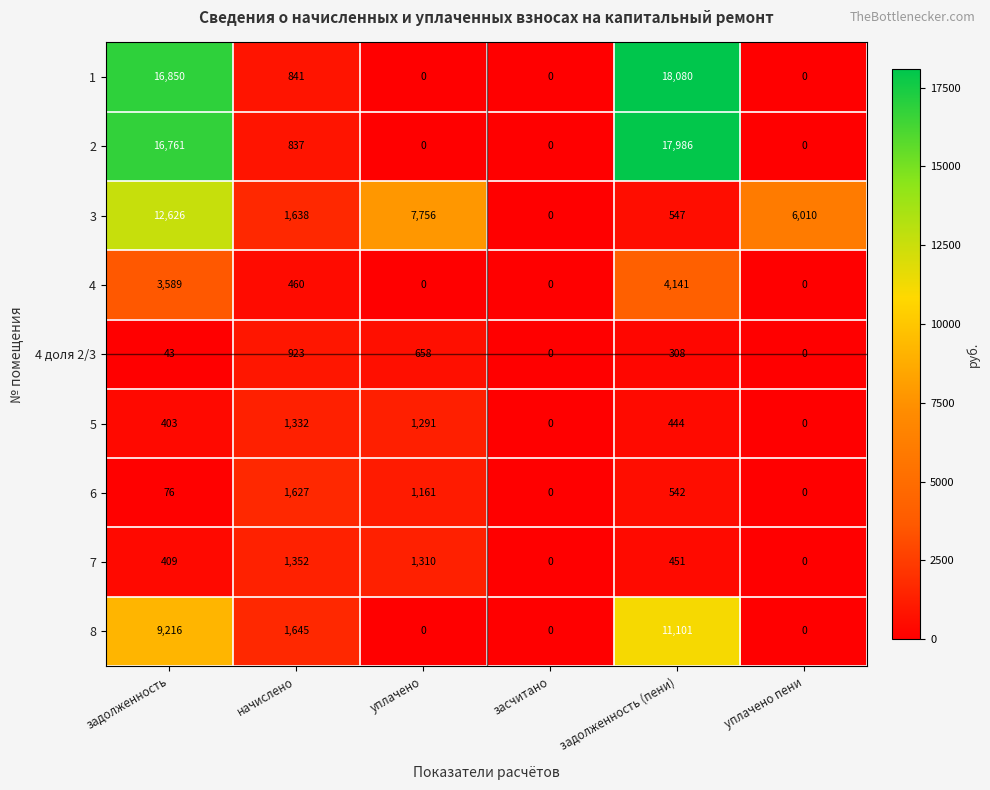

Which label corresponds to the largest value in the chart?

задолженность (пени)